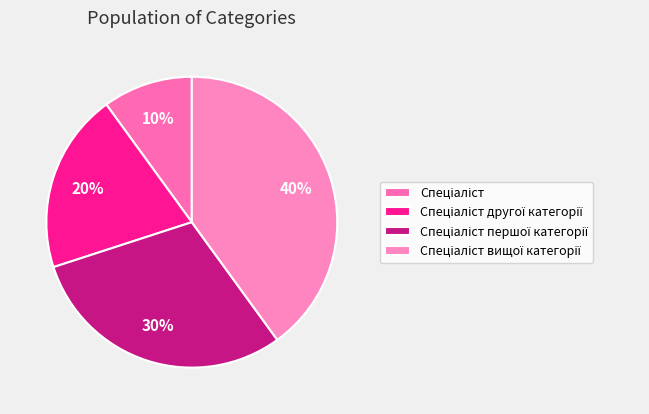

To the nearest percent, what is the difference between the Спеціаліст першої категорії and Спеціаліст другої категорії slice percentages?

10%